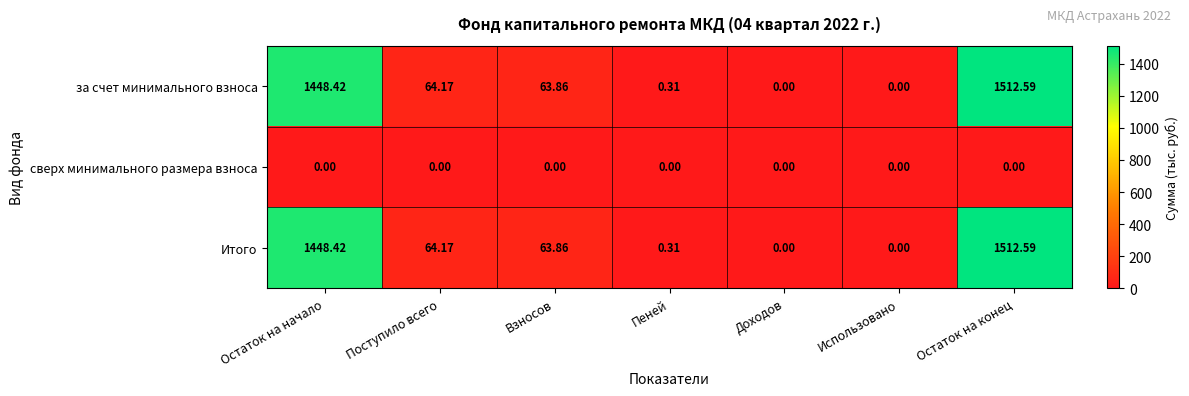

At which label does за счет минимального взноса reach its peak?

Остаток на конец